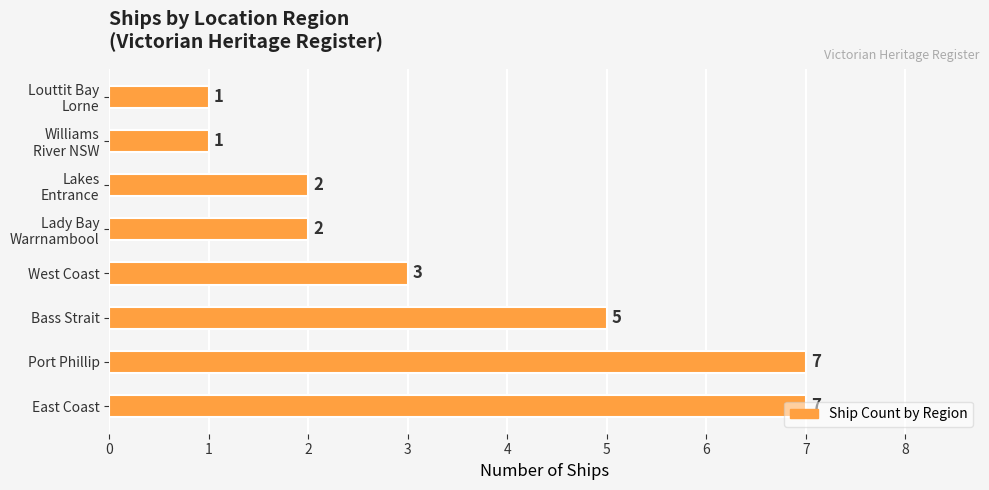

What is the difference between the second highest and minimum values?

6